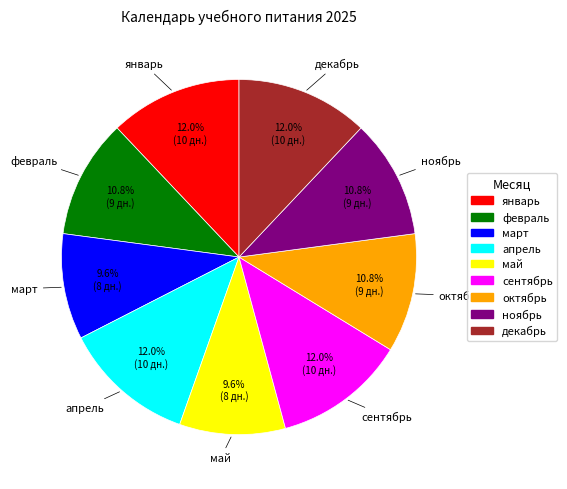

To the nearest percent, what is the combined percentage of апрель and декабрь?

24%